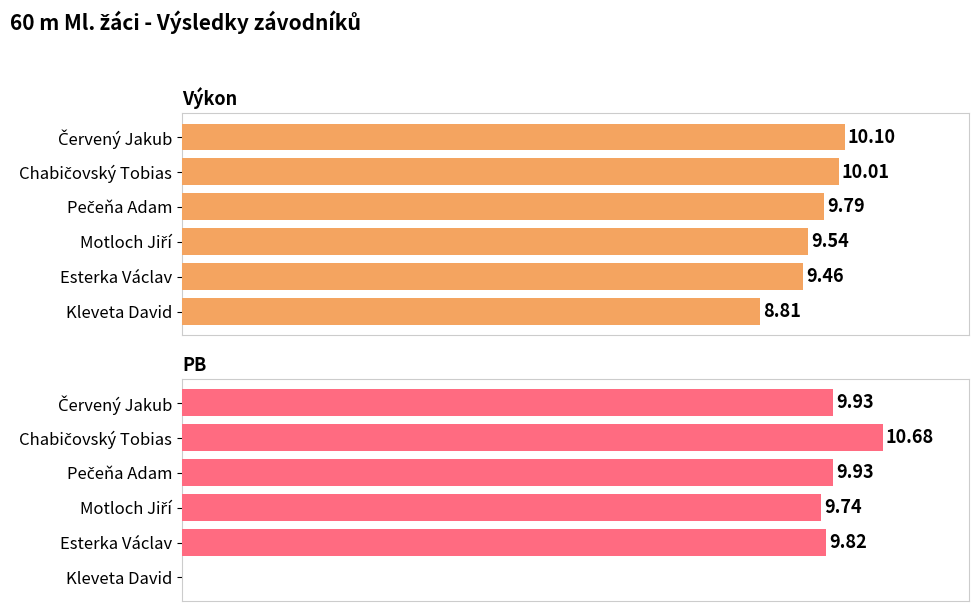

Reading left to right, what are all the values shown in this chart?

Výkon: 8.8	9.5	9.5	9.8	10.0	10.1
PB: 0.0	9.8	9.7	9.9	10.7	9.9